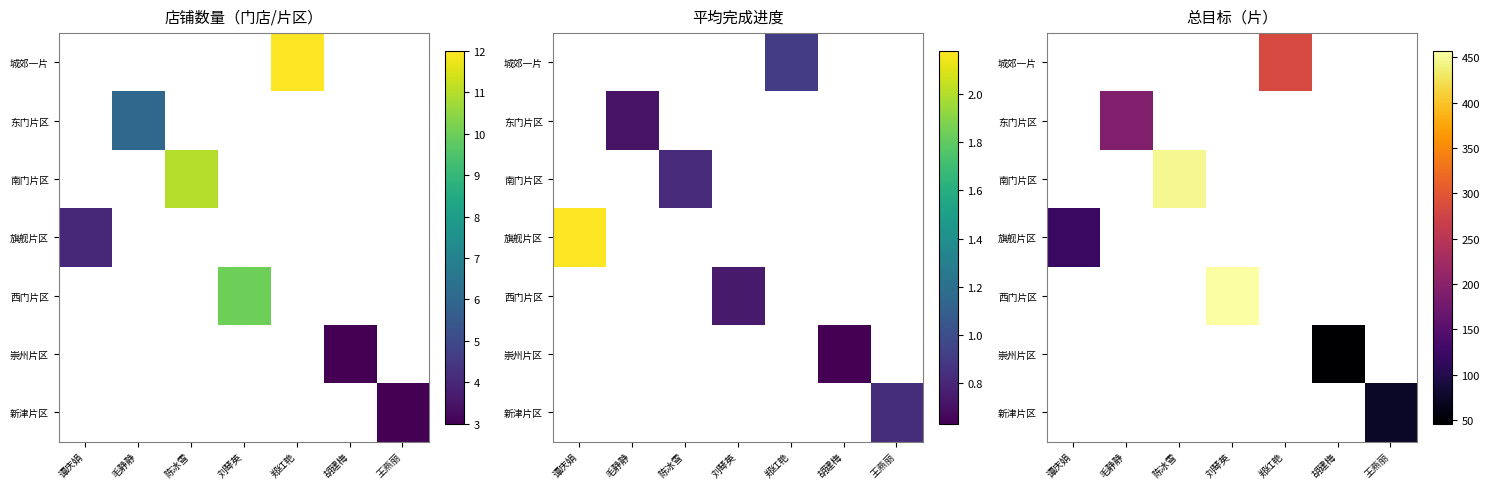

List the labels in order of 城郊一片 value, largest first.

谭庆娟, 毛静静, 陈冰雪, 刘琴英, 郑红艳, 胡建梅, 王燕丽